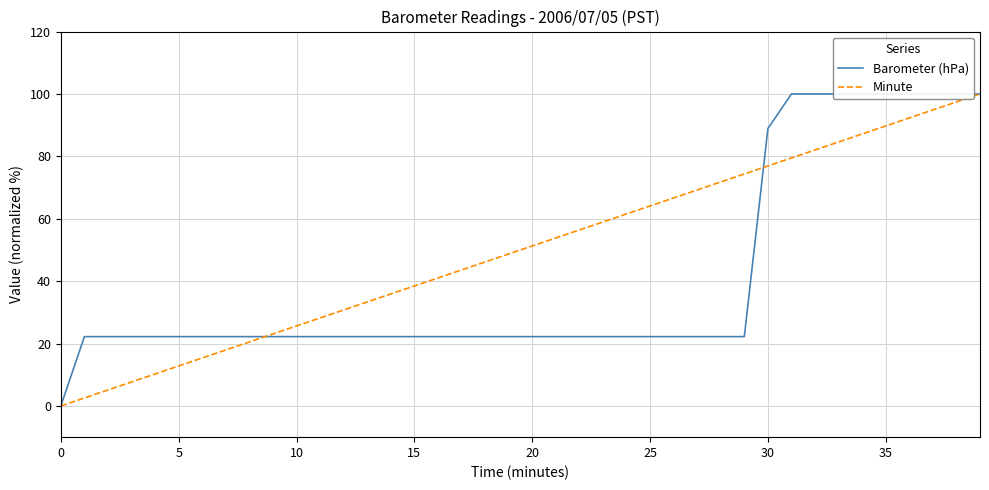

After their last crossing, which series has the higher values: Barometer (hPa) or Minute?

Barometer (hPa)